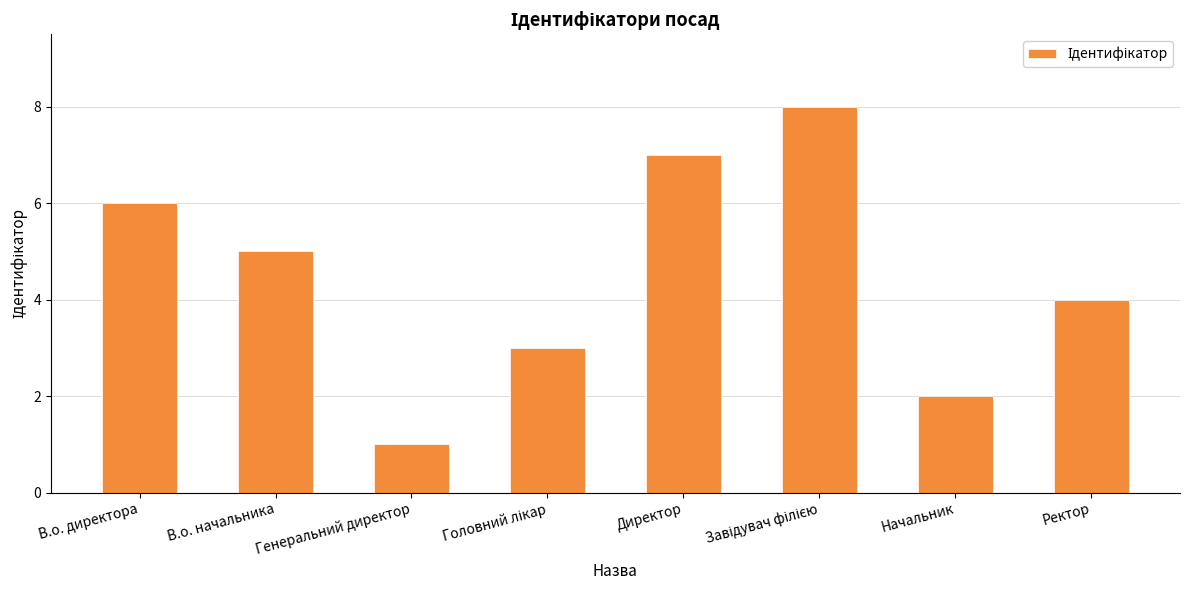

Reading right to left, extract all data points from this chart.

4	2	8	7	3	1	5	6